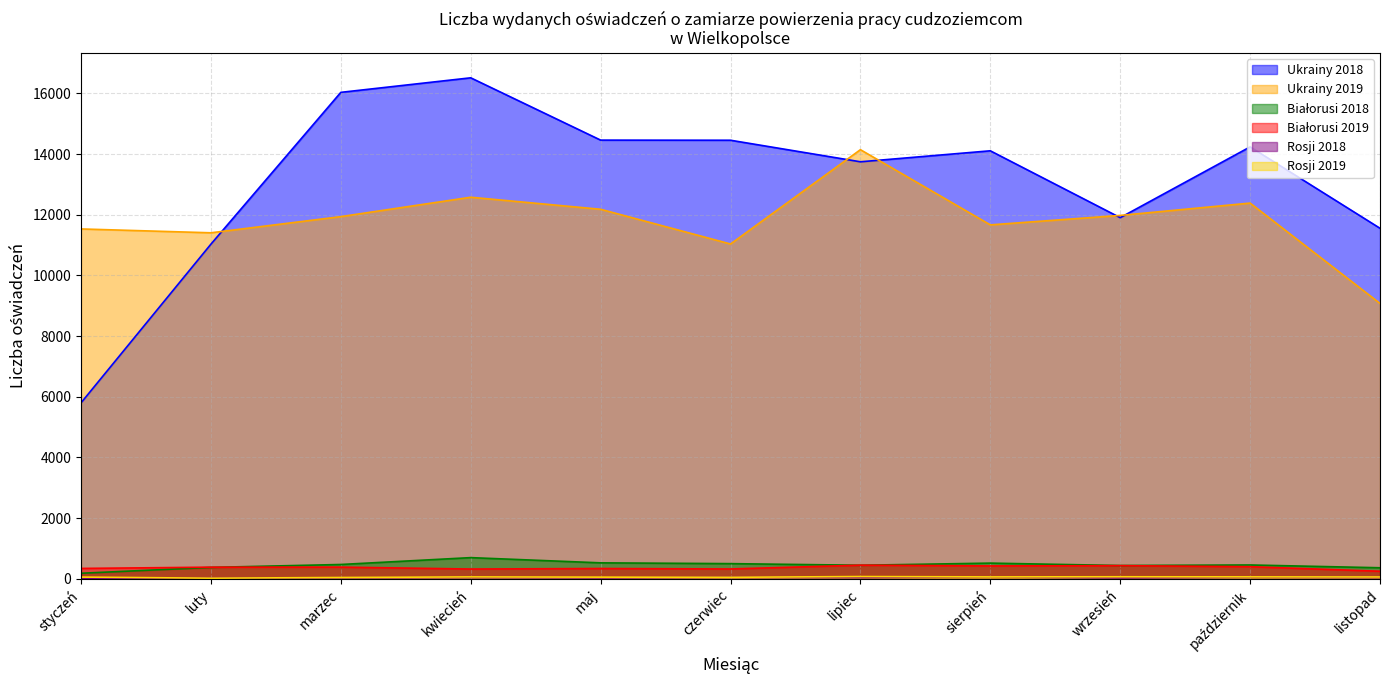

Does the chart display data point markers on the line(s)?

No